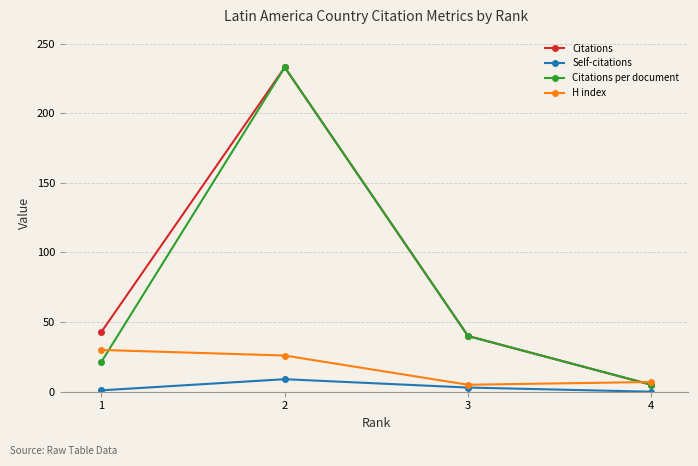

What is the value of the H index point at the 3rd from the left?

5.0